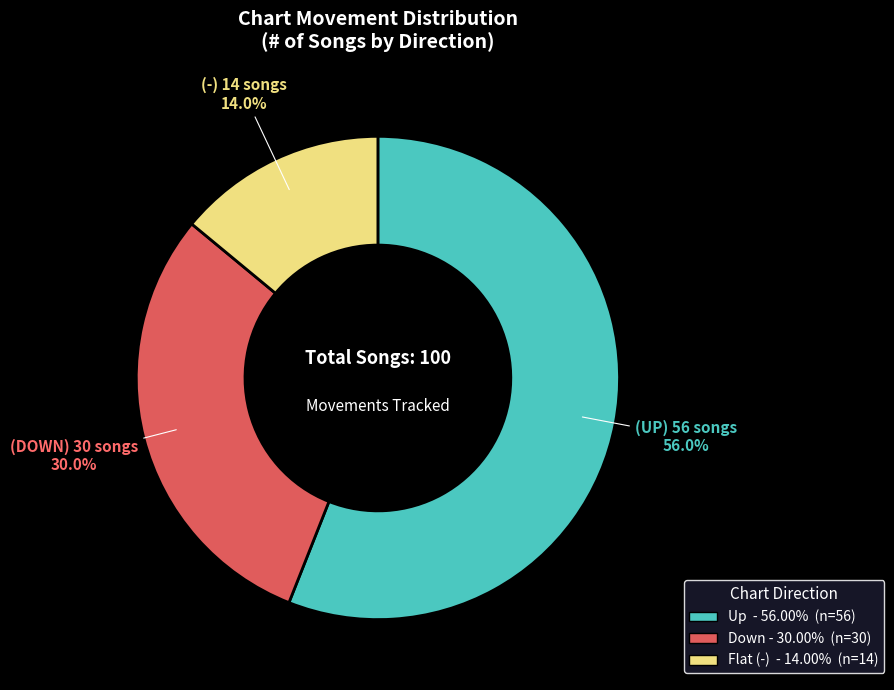

Is there any slice that represents more than half of the pie?

Yes